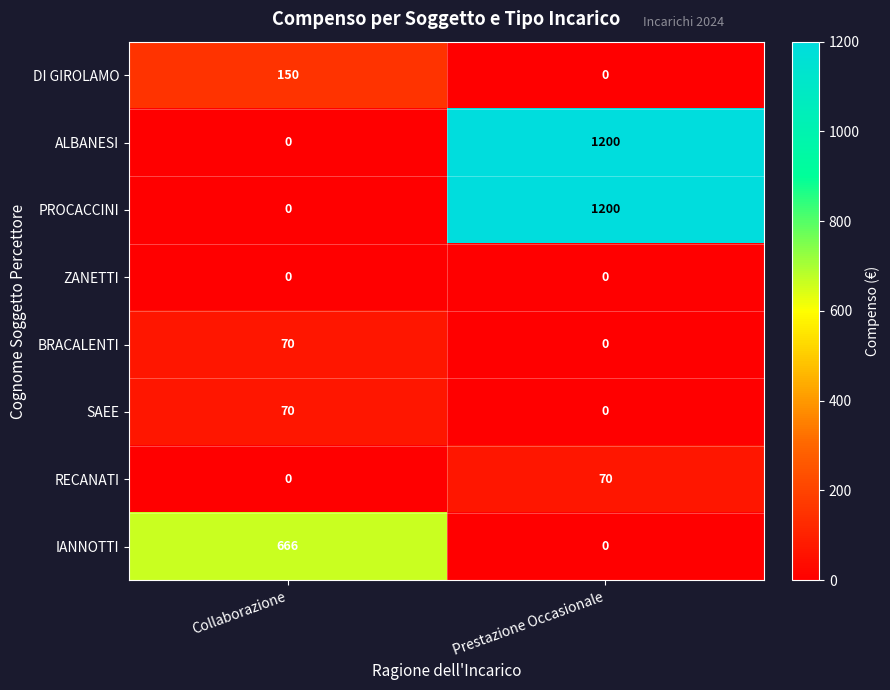

The value of RECANATI at Prestazione Occasionale is 112. True or false?

False